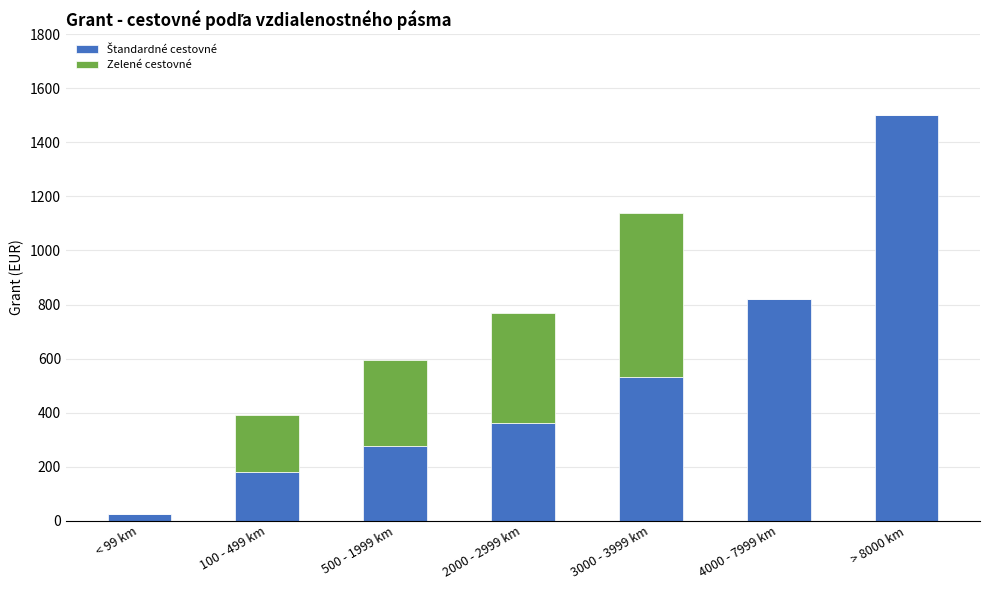

What is the total value across all series at > 8000 km?

1500